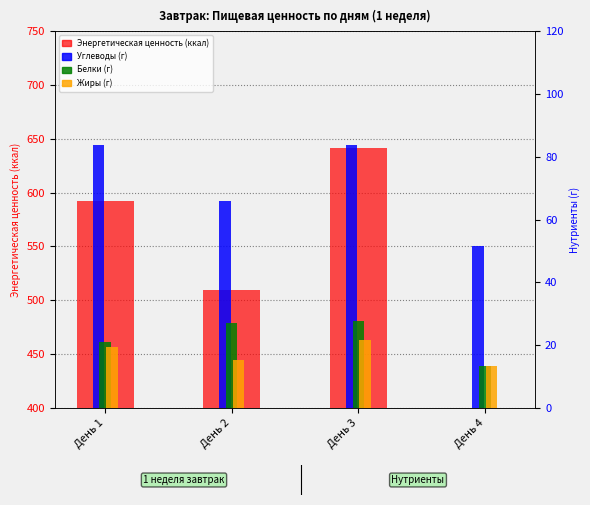

Which has a higher value, День 2 or День 1?

День 1